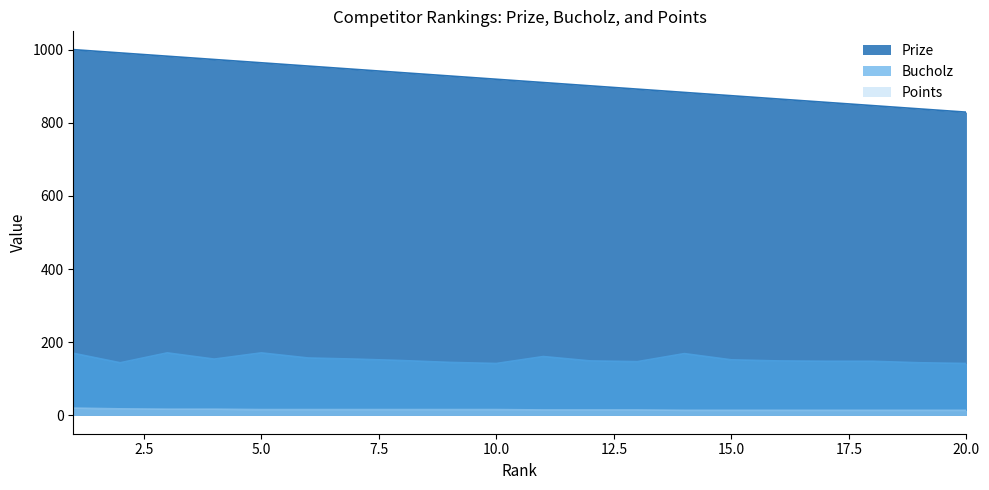

Reading left to right, transcribe all the data shown in this chart.

Prize: 1000	991	982	973	964	955	946	937	928	919	910	901	892	883	874	865	856	847	838	829
Bucholz: 170	144	171	154	171	157	154	150	145	142	161	149	147	169	152	149	148	148	144	142
Points: 20	18	17	17	16	16	16	16	16	16	15	15	15	14	14	14	14	14	14	14